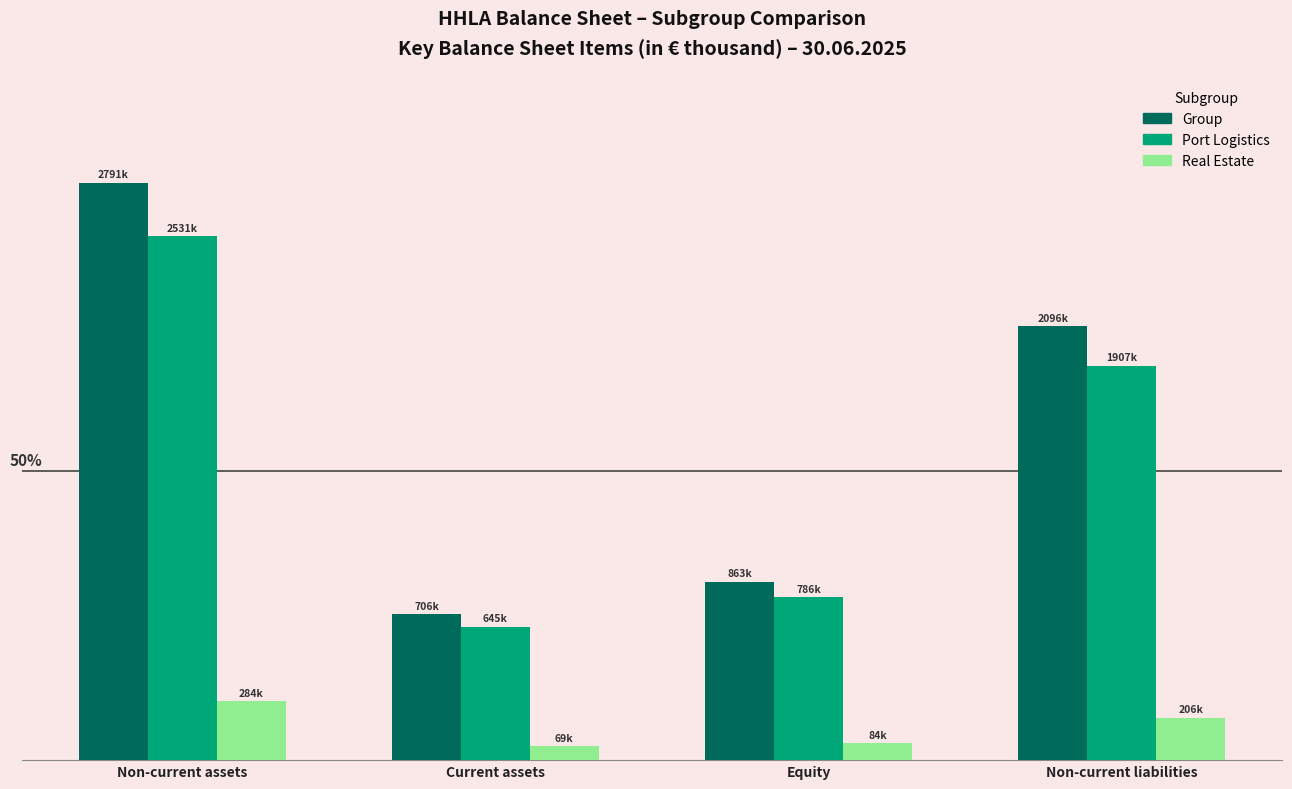

At how many categories does at least one series exceed 998118?

2